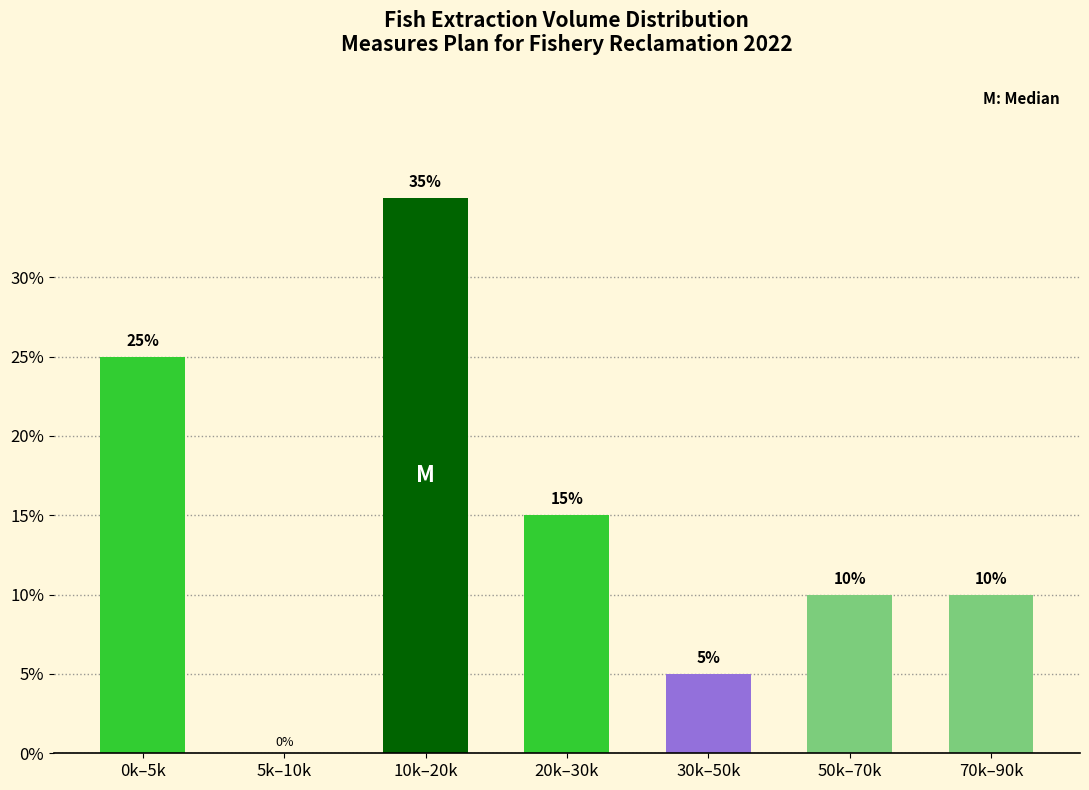

Reading left to right, transcribe all the data shown in this chart.

0k–5k=25	5k–10k=0	10k–20k=35	20k–30k=15	30k–50k=5	50k–70k=10	70k–90k=10